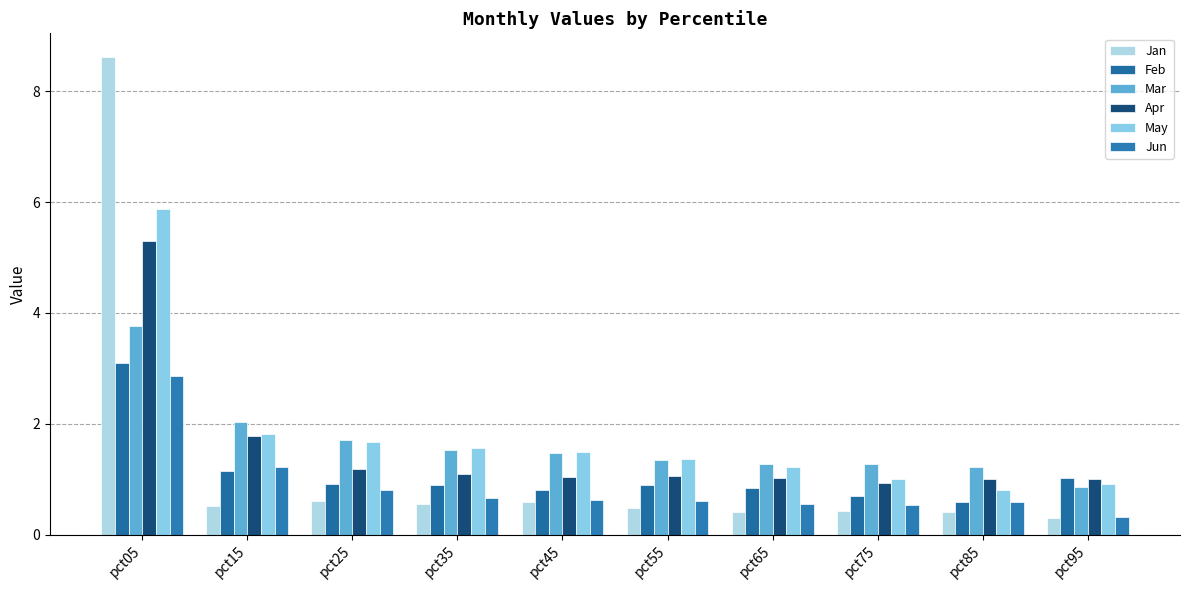

What is the total value across all series at pct45?

6.0